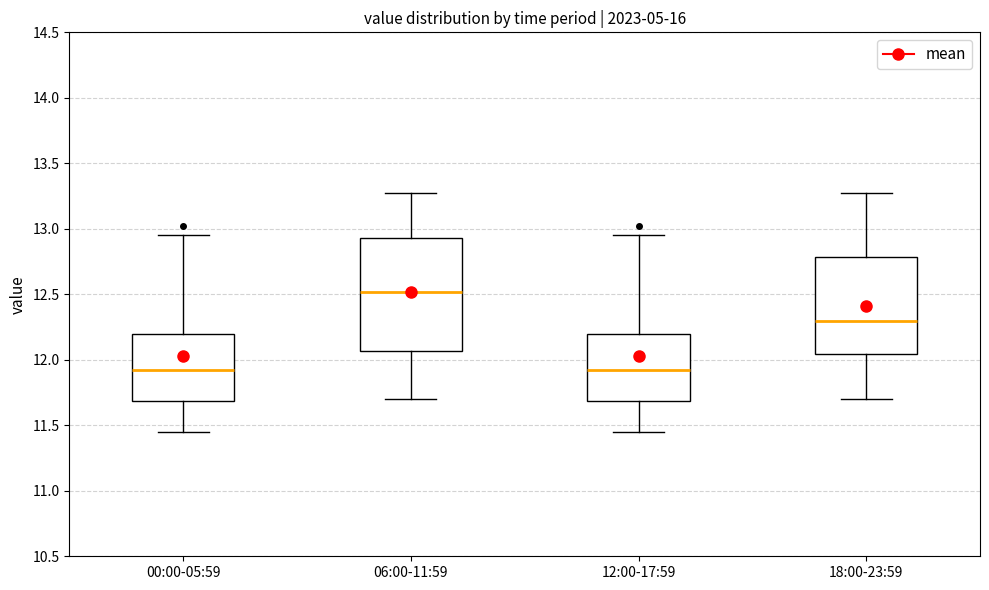

Which box's median line is the highest?

06:00-11:59